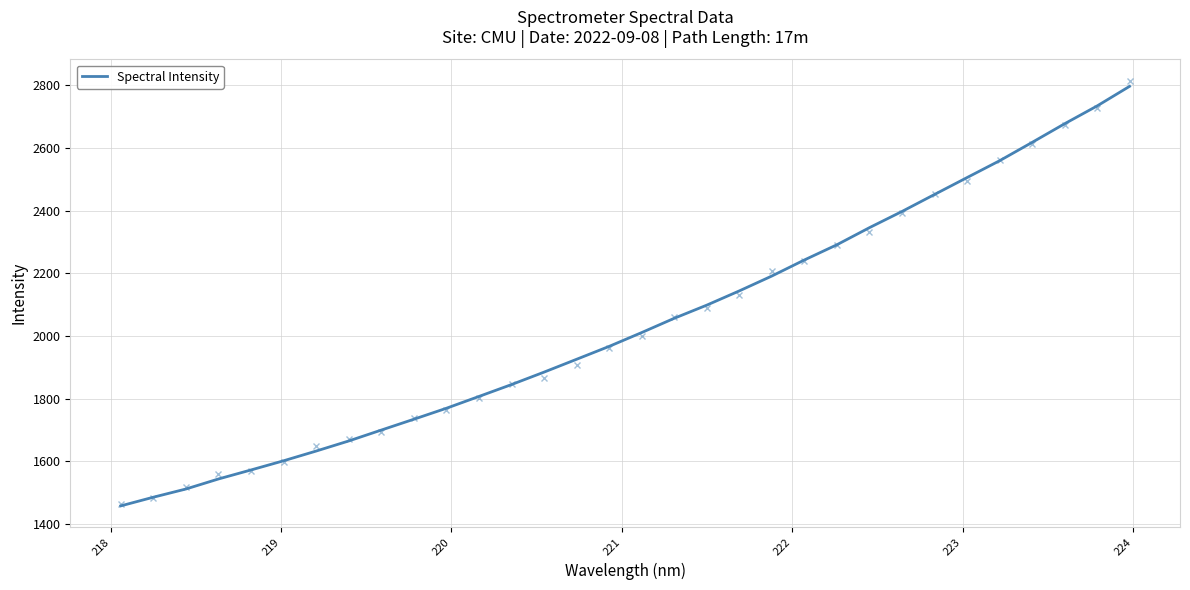

How many lines are shown in the chart?

1